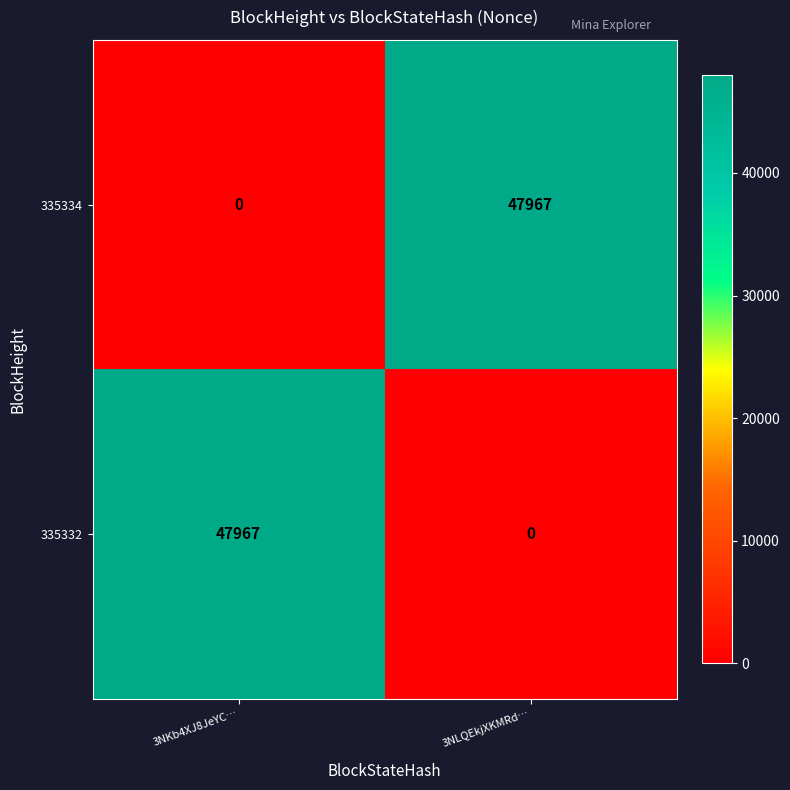

What is the total value across all series at 3NKb4XJ8JeYC…?

47967